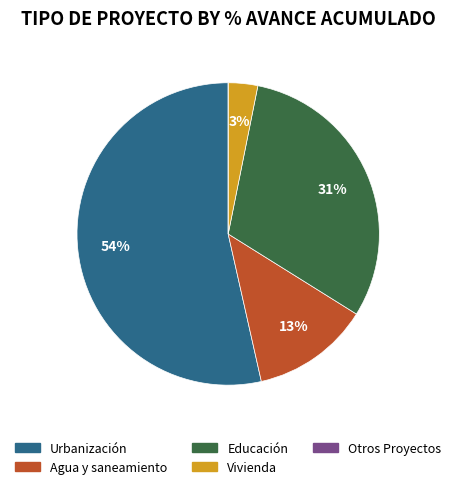

Which slice is the largest?

Urbanización